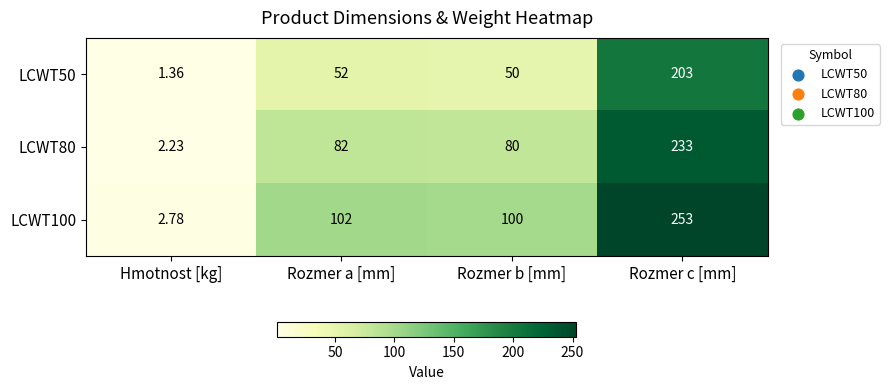

Which label corresponds to the smallest value in the chart?

Hmotnost [kg]